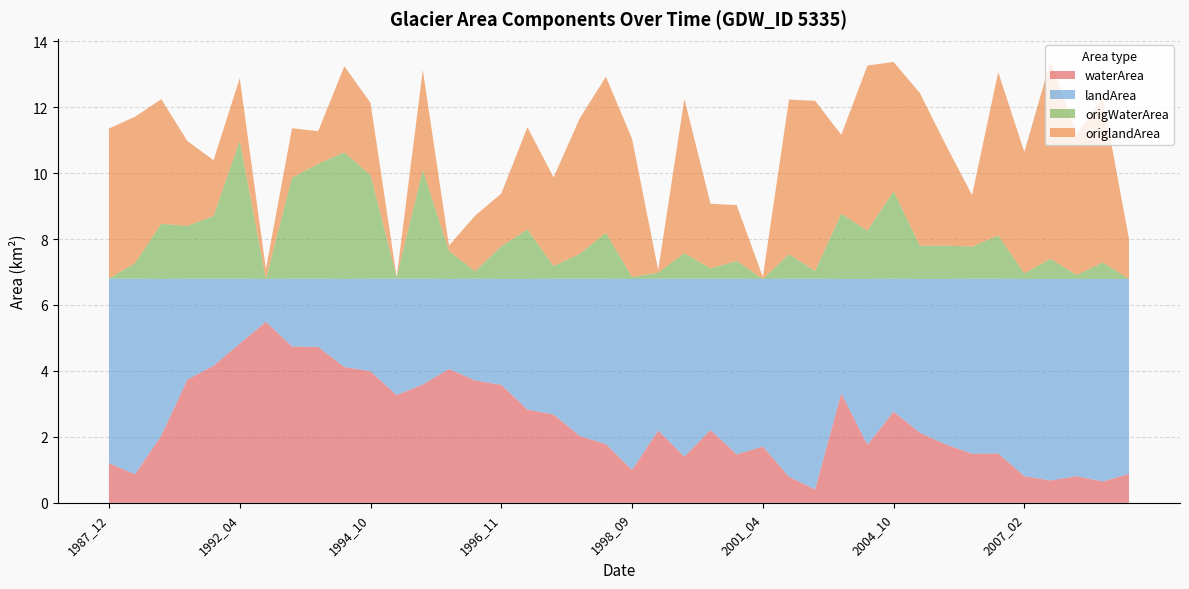

Reading right to left, extract all data points from this chart.

waterArea: 0.9	0.7	0.8	0.7	0.8	1.5	1.5	1.8	2.1	2.8	1.8	3.3	0.4	0.8	1.7	1.5	2.2	1.4	2.2	1.0	1.8	2.0	2.7	2.8	3.6	3.7	4.1	3.6	3.3	4.0	4.1	4.7	4.7	5.5	4.8	4.2	3.7	2.0	0.9	1.2
landArea: 5.9	6.1	6.0	6.1	6.0	5.3	5.3	5.0	4.7	4.0	5.0	3.5	6.4	6.0	5.1	5.3	4.6	5.4	4.6	5.8	5.0	4.8	4.1	4.0	3.2	3.1	2.7	3.2	3.5	2.8	2.7	2.1	2.1	1.3	2.0	2.6	3.1	4.8	5.9	5.6
origWaterArea: 0.0	0.5	0.1	0.6	0.2	1.3	1.0	1.0	1.0	2.6	1.5	2.0	0.2	0.7	0.0	0.5	0.3	0.8	0.2	0.1	1.4	0.8	0.4	1.5	1.0	0.2	0.8	3.3	0.1	3.1	3.8	3.5	3.1	0.0	4.2	1.9	1.6	1.7	0.5	0.0
origlandArea: 1.2	5.0	4.3	6.0	3.7	5.0	1.6	3.0	4.6	3.9	5.0	2.4	5.2	4.7	0.1	1.7	2.0	4.7	0.1	4.2	4.7	4.1	2.7	3.1	1.6	1.7	0.2	3.0	0.0	2.2	2.6	1.0	1.5	0.3	1.9	1.7	2.6	3.8	4.4	4.5